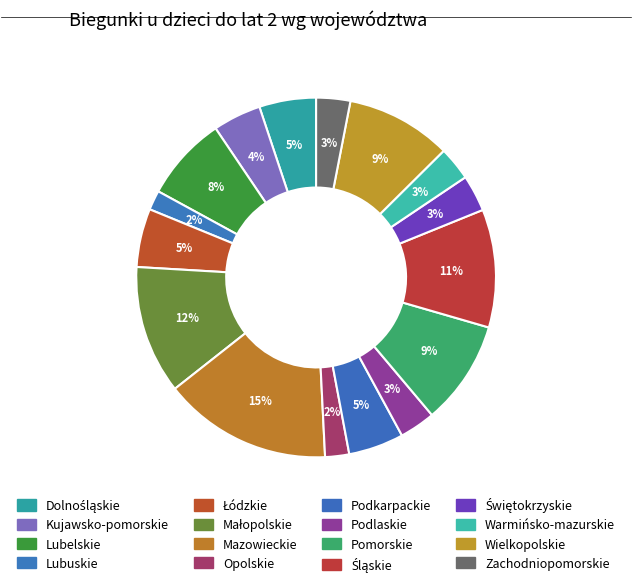

The Lubelskie slice represents 1% of the pie. True or false?

False